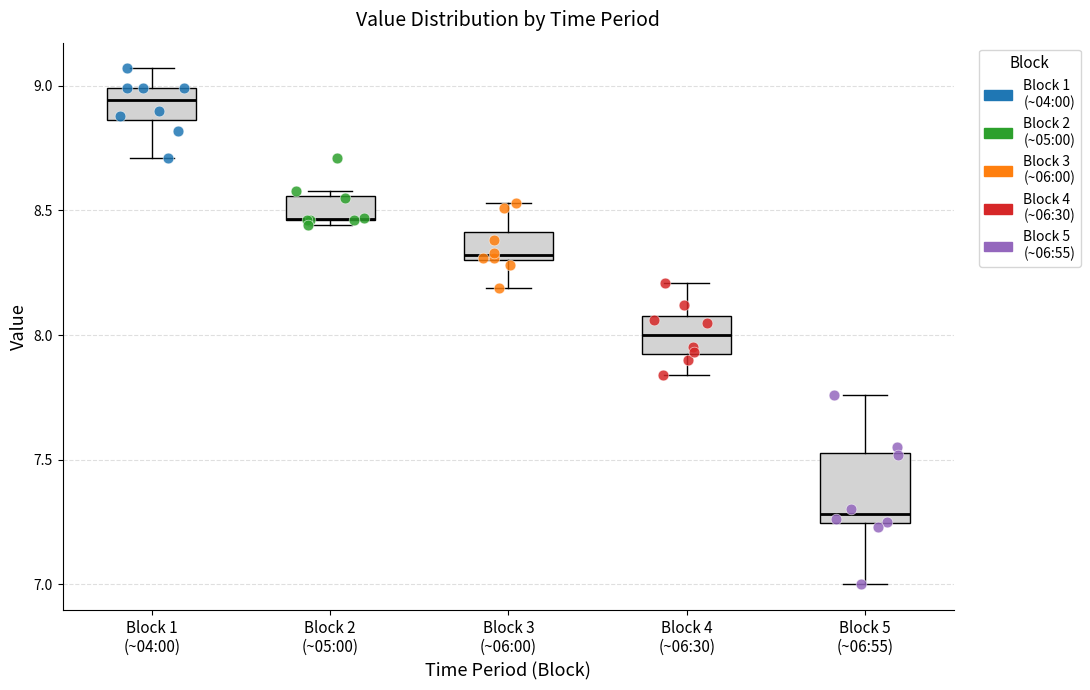

Which box is the tallest, from its lower edge to its upper edge?

Block 5 (~06:55)